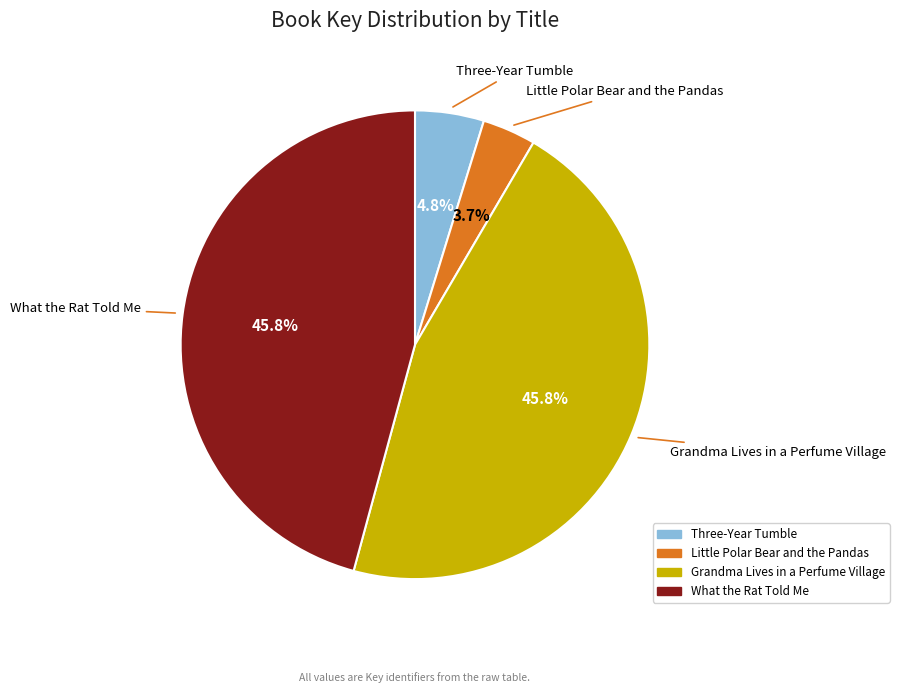

Is there a majority slice in this chart?

No